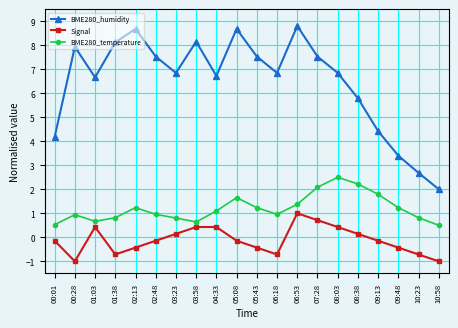

At which category does BME280_humidity reach its first local valley?

01:03